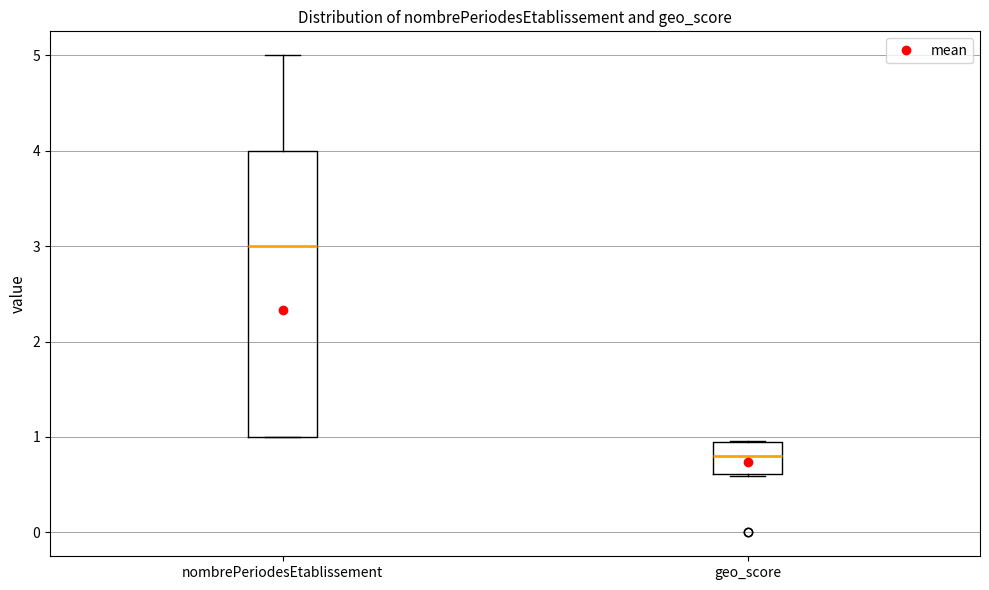

Where is the lower edge of the box for geo_score on the y-axis? The values are not printed on the chart, so give them approximately, as read against the axis.

0.6